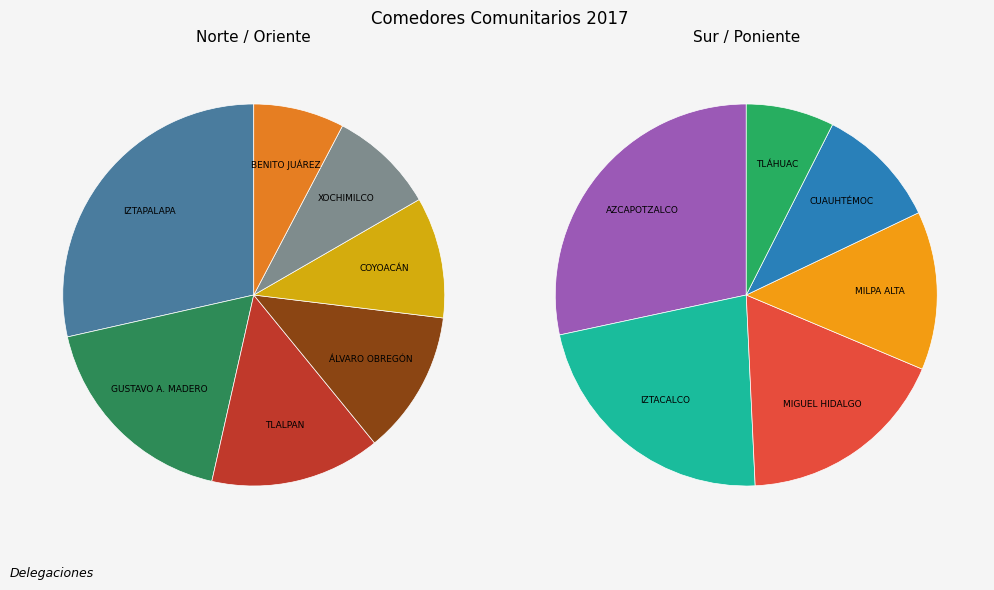

Rank the categories by value from lowest to highest.

TLÁHUAC, CUAUHTÉMOC, MILPA ALTA, MIGUEL HIDALGO, IZTACALCO, AZCAPOTZALCO, BENITO JUÁREZ, XOCHIMILCO, COYOACÁN, ÁLVARO OBREGÓN, TLALPAN, GUSTAVO A. MADERO, IZTAPALAPA